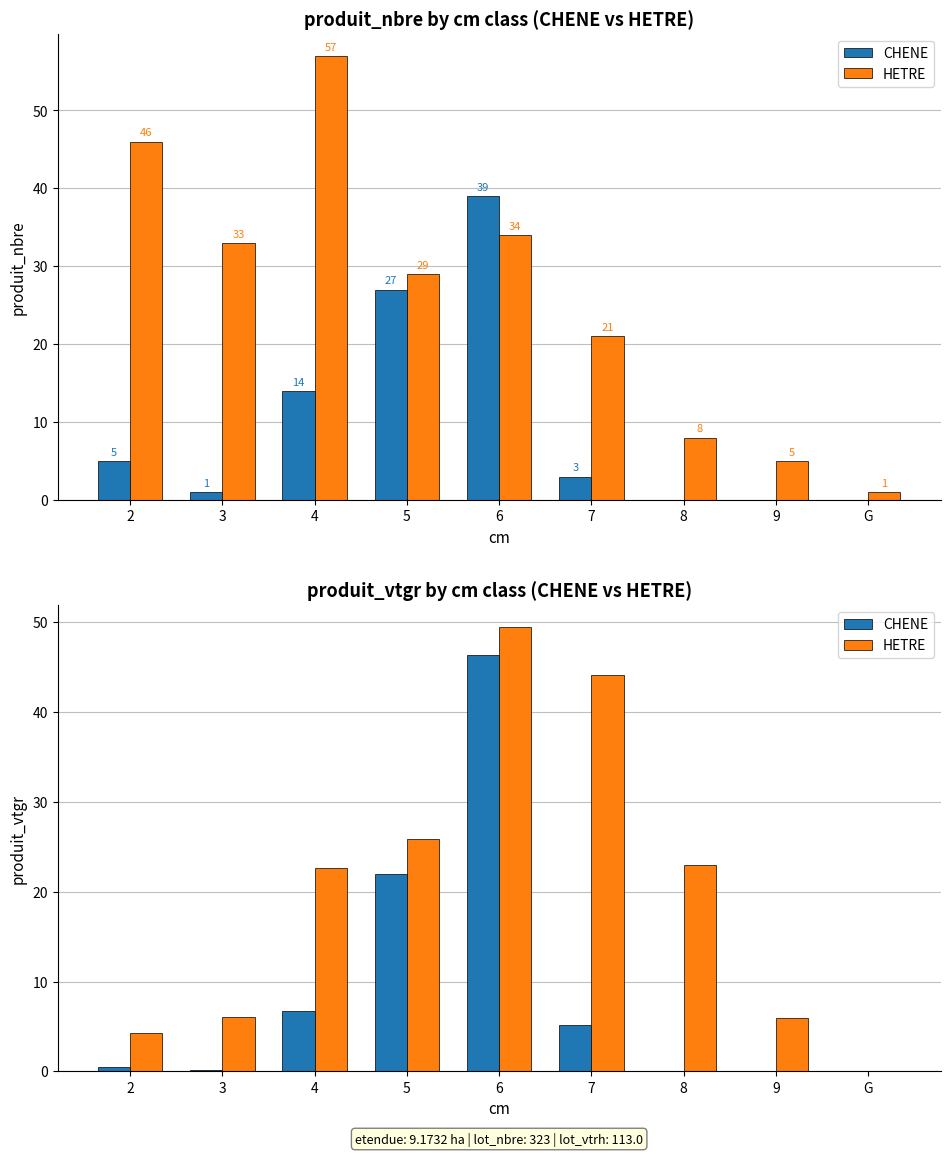

Reading left to right, transcribe all the data shown in this chart.

CHENE: 0.5	0.2	6.7	22.0	46.4	5.2	0.0	0.0	0.0
HETRE: 4.3	6.1	22.7	25.9	49.4	44.2	23.0	5.9	0.0